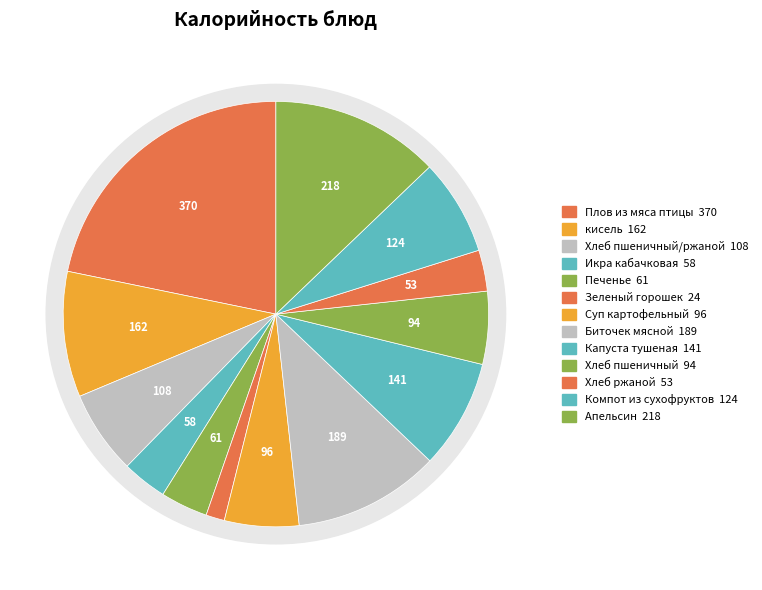

What percentage is the кисель slice, to the nearest percent?

10%